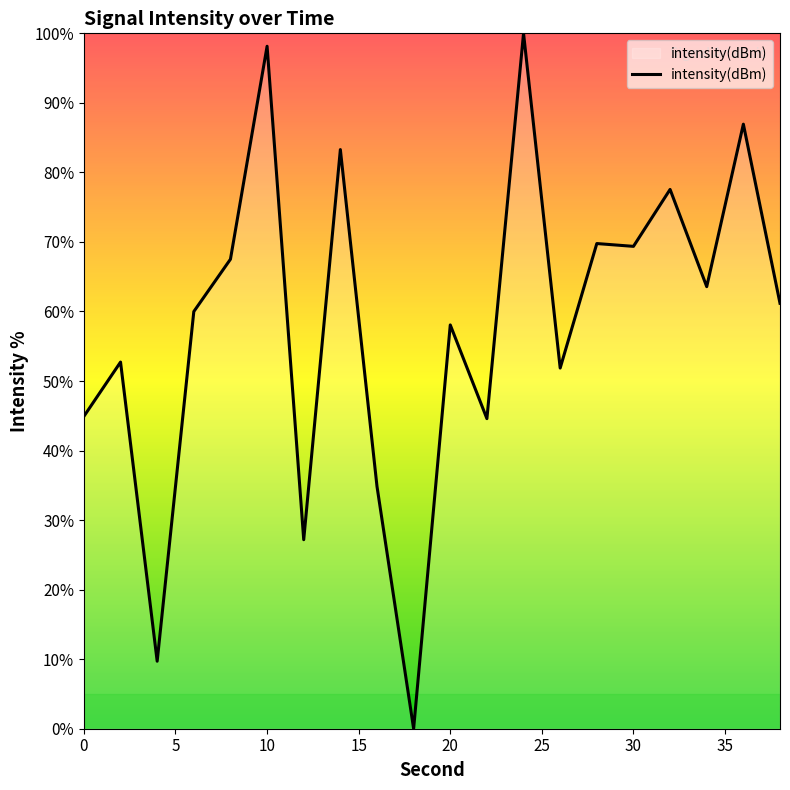

True or false: the data has more than 2 interior local peaks.

True